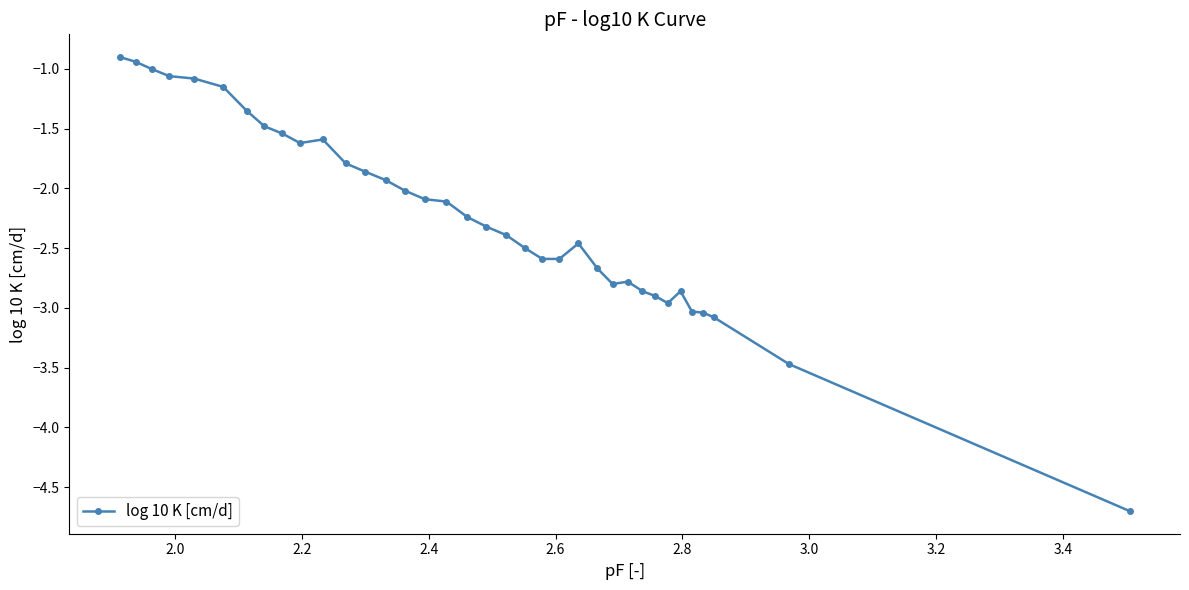

True or false: there are more than 1 points higher than both neighbors.

True